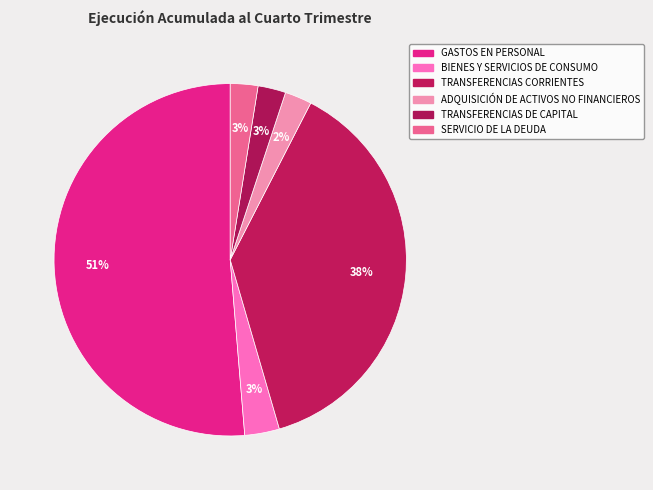

How many slices are in this pie chart?

6